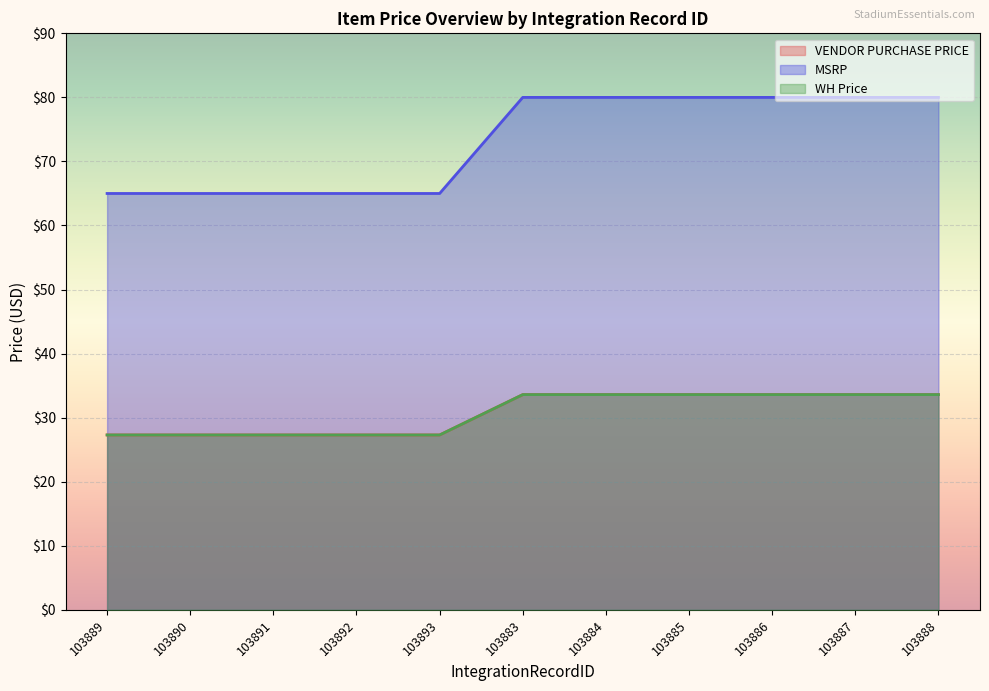

What is the sum of all VENDOR PURCHASE PRICE values?

338.1